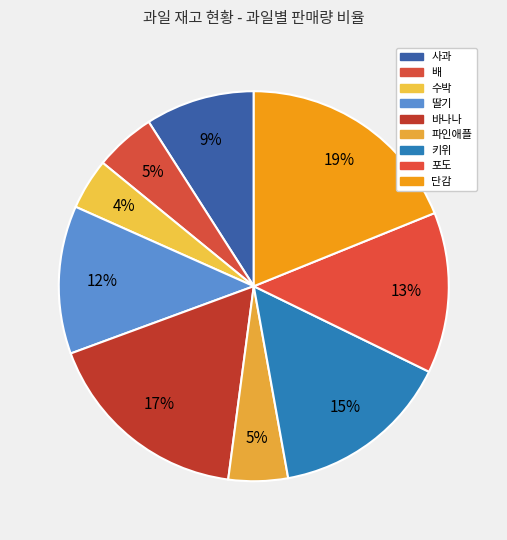

Rank the categories by value from highest to lowest.

단감, 바나나, 키위, 포도, 딸기, 사과, 배, 파인애플, 수박